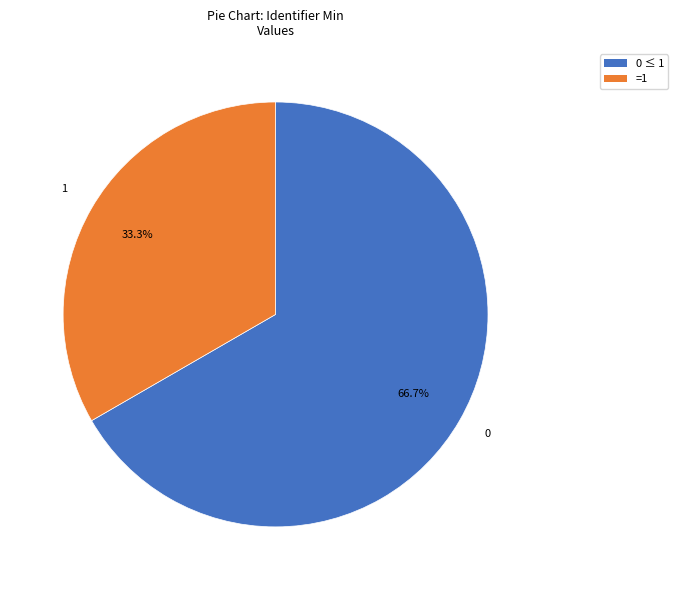

Approximately how many times larger is the value at 0 compared to 1?

2.0